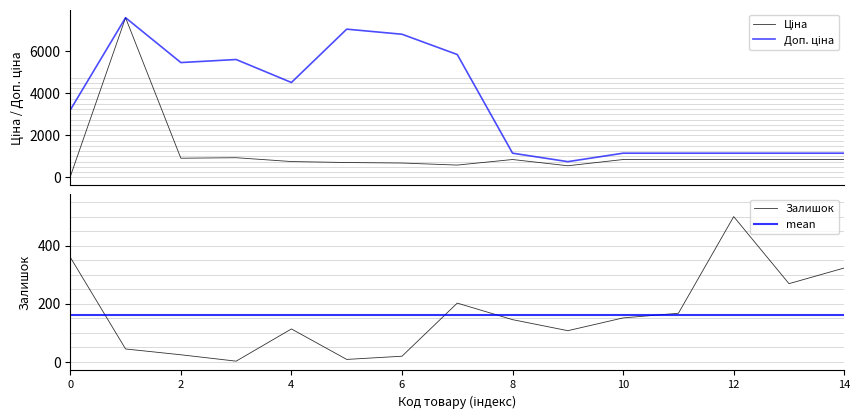

What is the maximum value for Залишок?

500